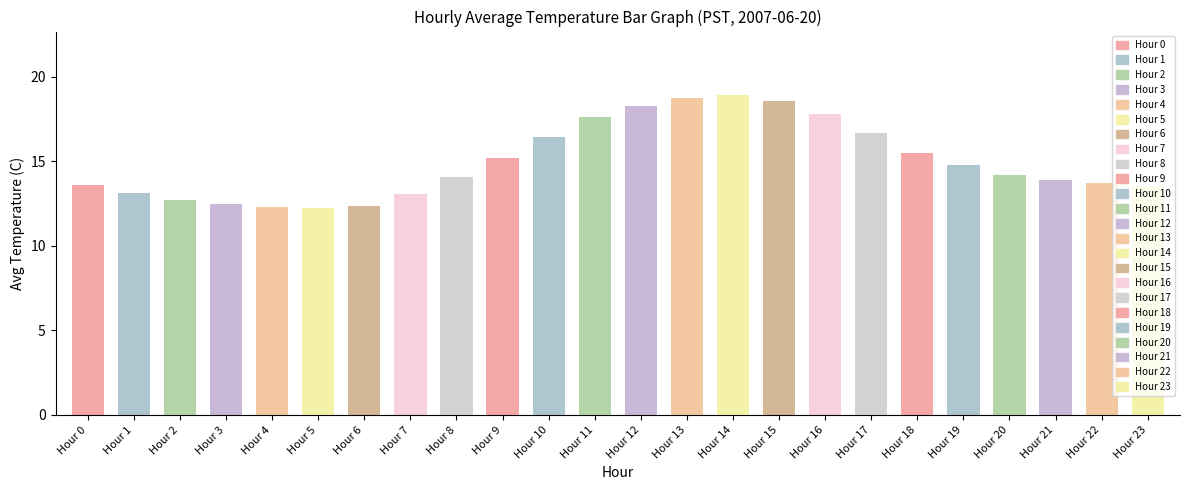

What is the maximum value shown in the chart?

18.9